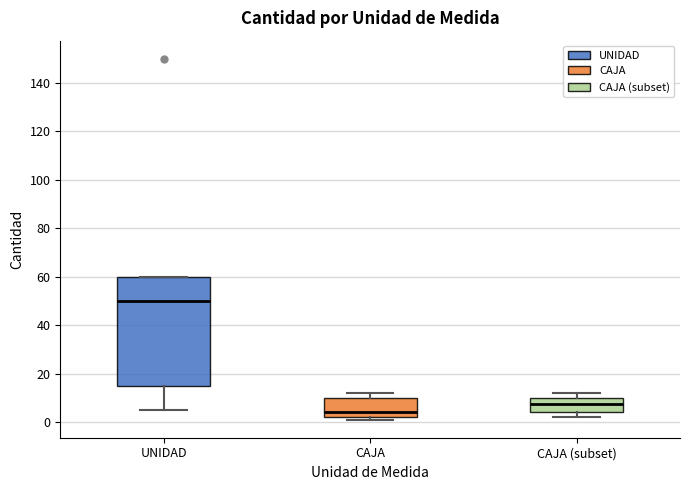

Which box has the highest median line?

UNIDAD